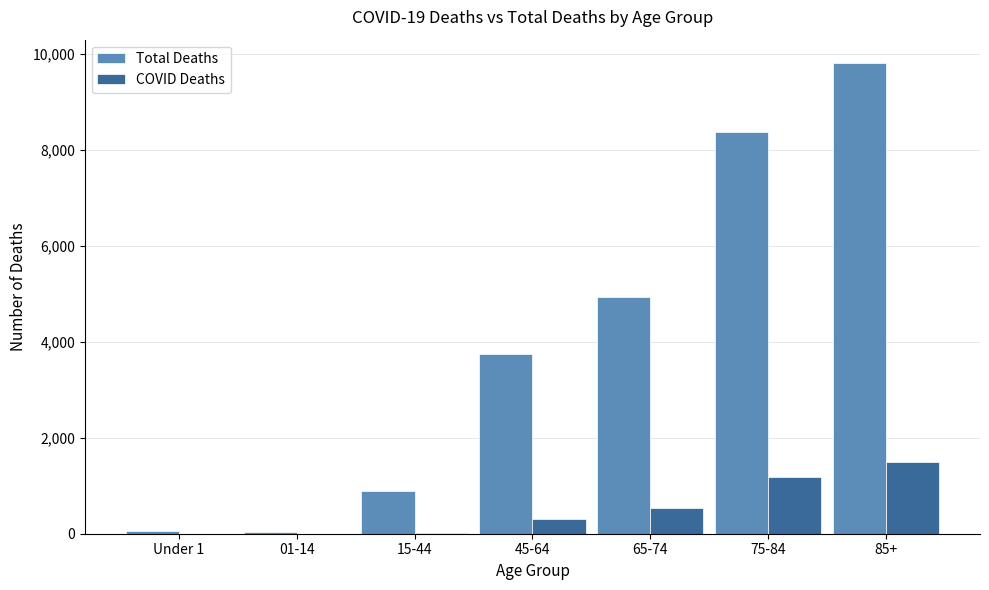

What is the sum of the Total Deaths values at 65-74 and Under 1?

4995